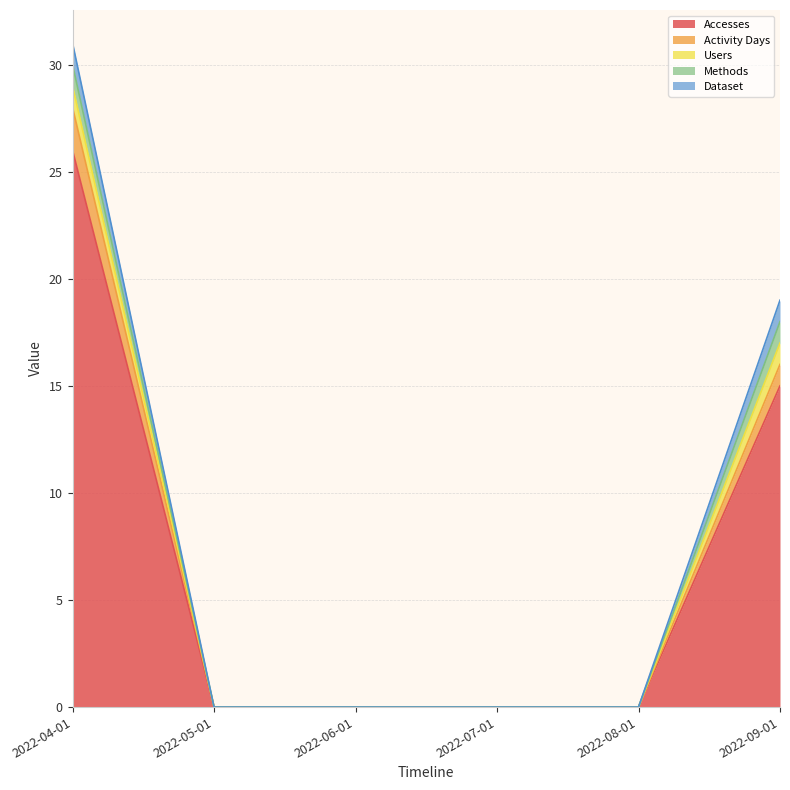

True or false: Activity Days and Accesses intersect in this chart.

False